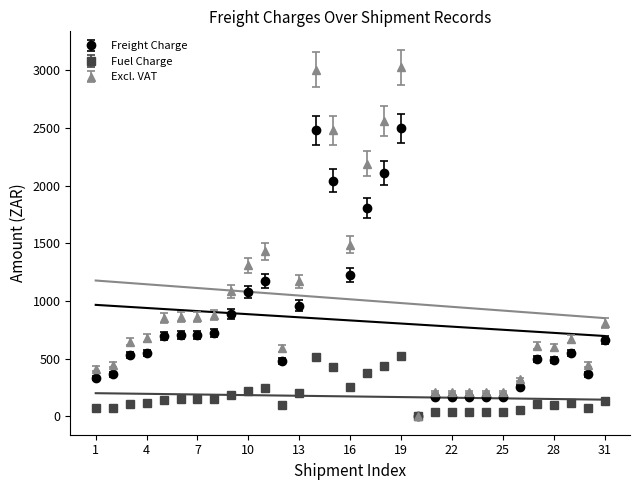

Between 25 and 22, which is larger?

25